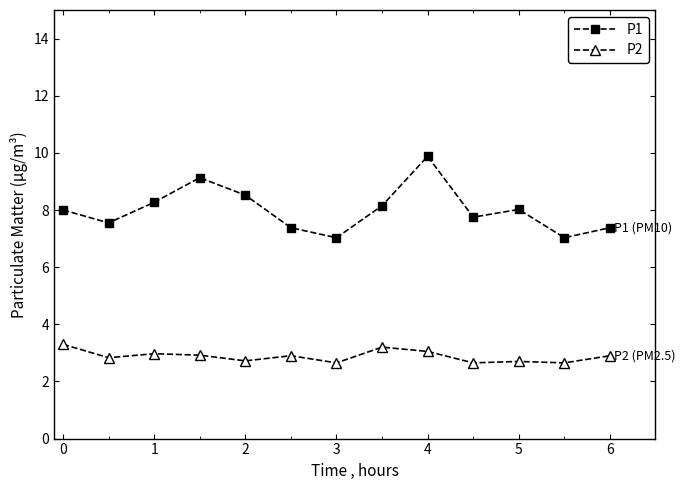

What is the difference between the second highest and minimum values in the P1 series?

2.1